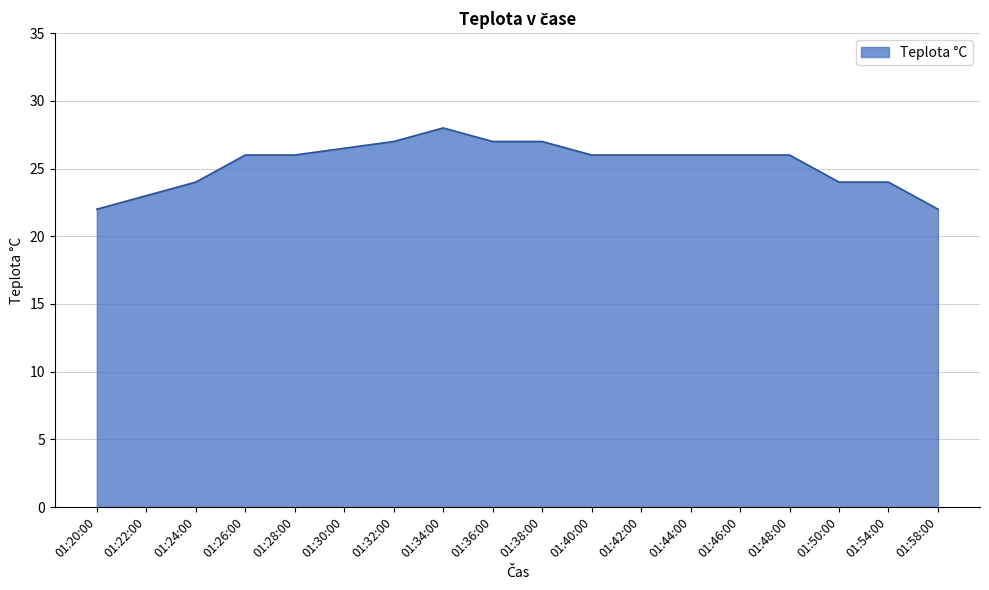

What is the minimum value shown in the chart?

22.0